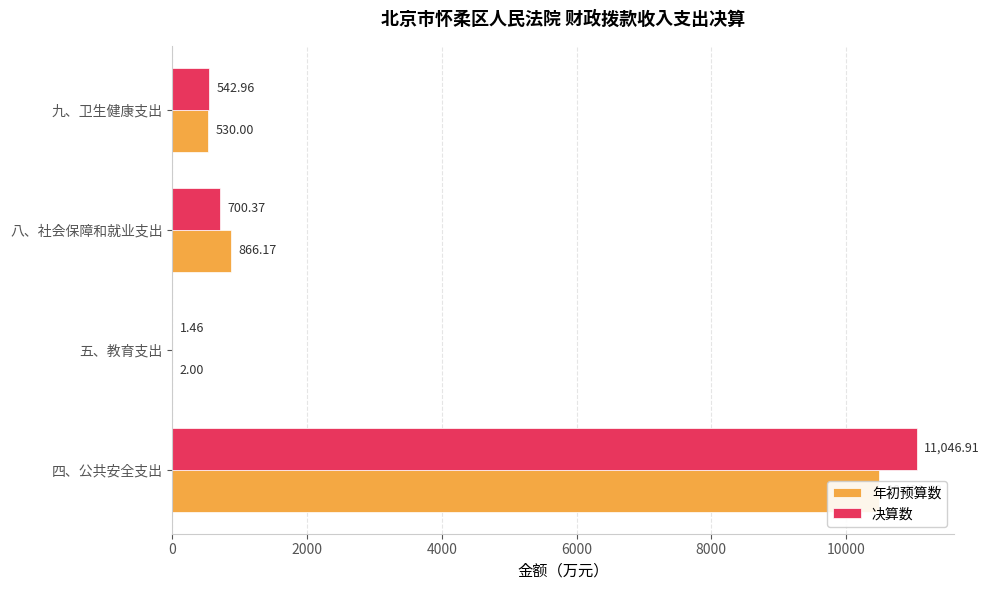

What is the spread (max minus min) of values at 五、教育支出?

0.5